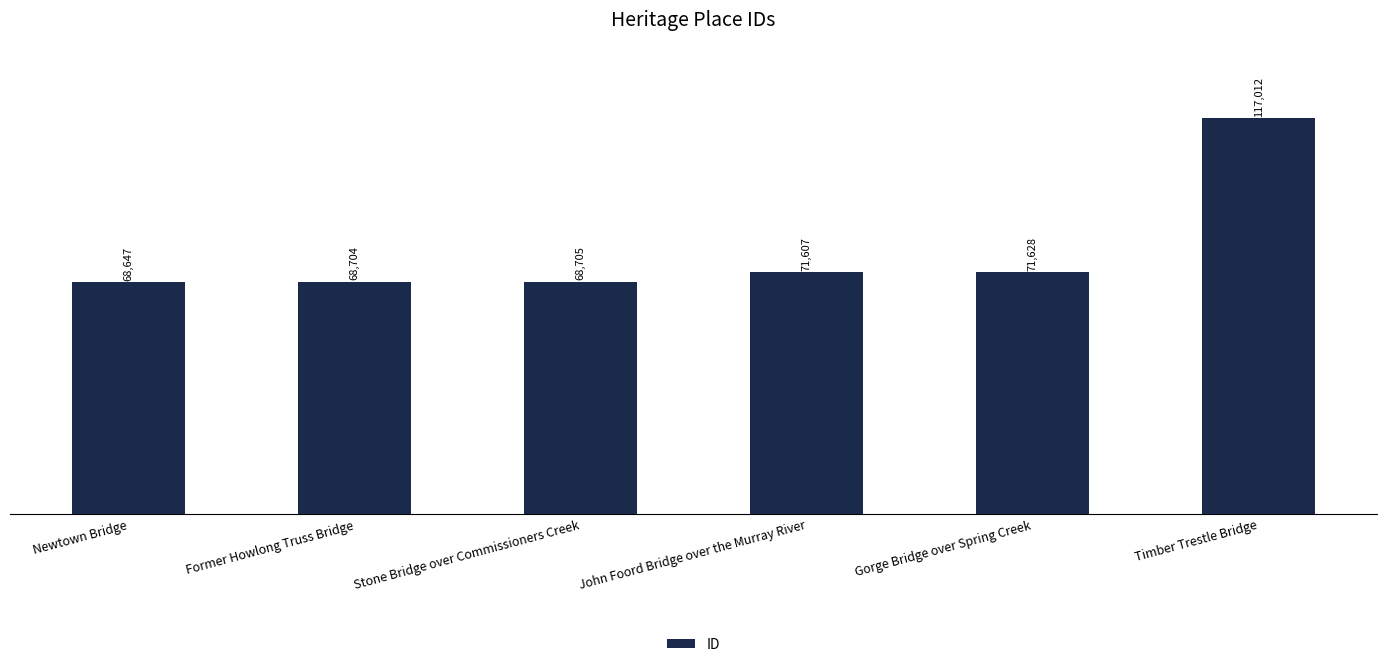

What position from the left is Timber Trestle Bridge?

6